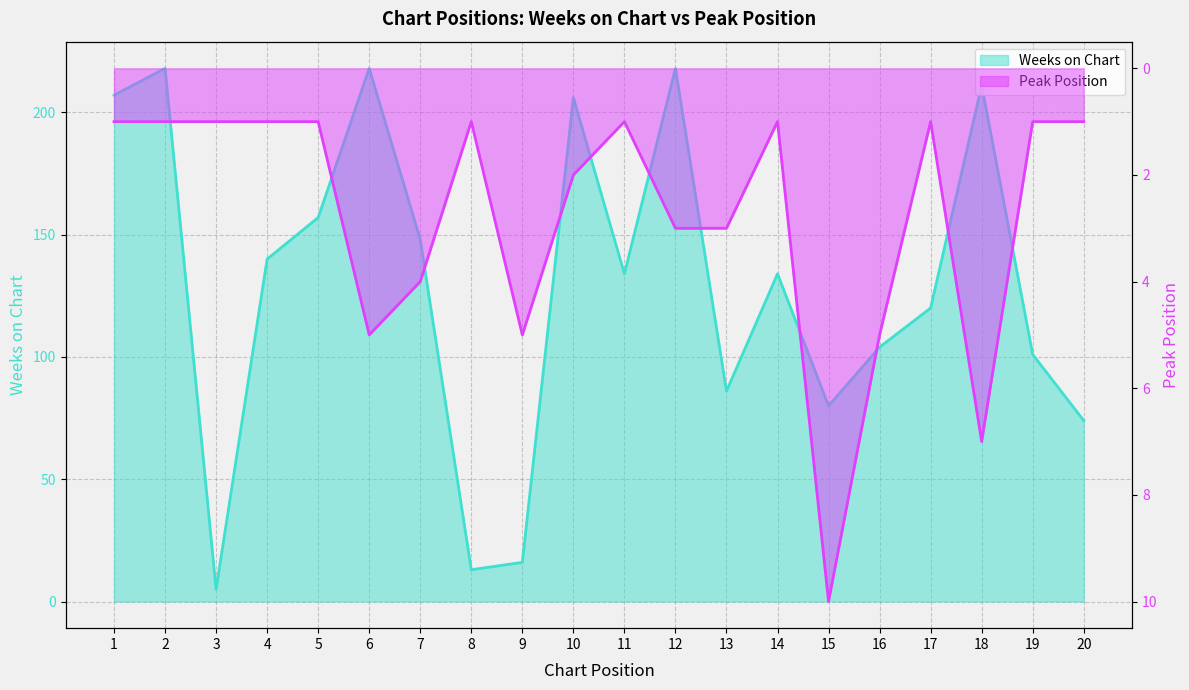

What is the maximum value for Weeks on Chart?

218